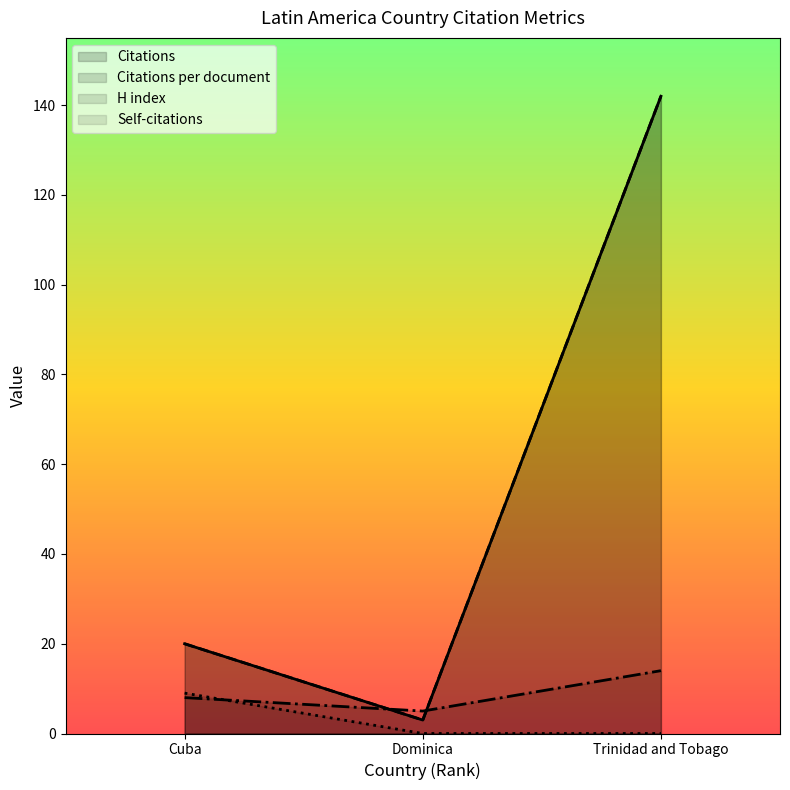

What is the difference between the maximum and second lowest values in the Citations series?

122